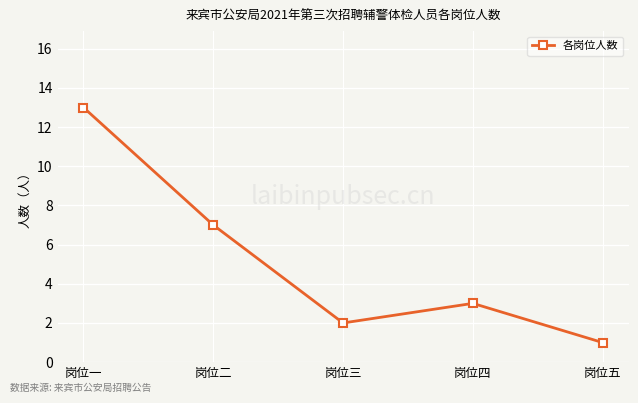

Does the chart display data point markers on the line(s)?

Yes